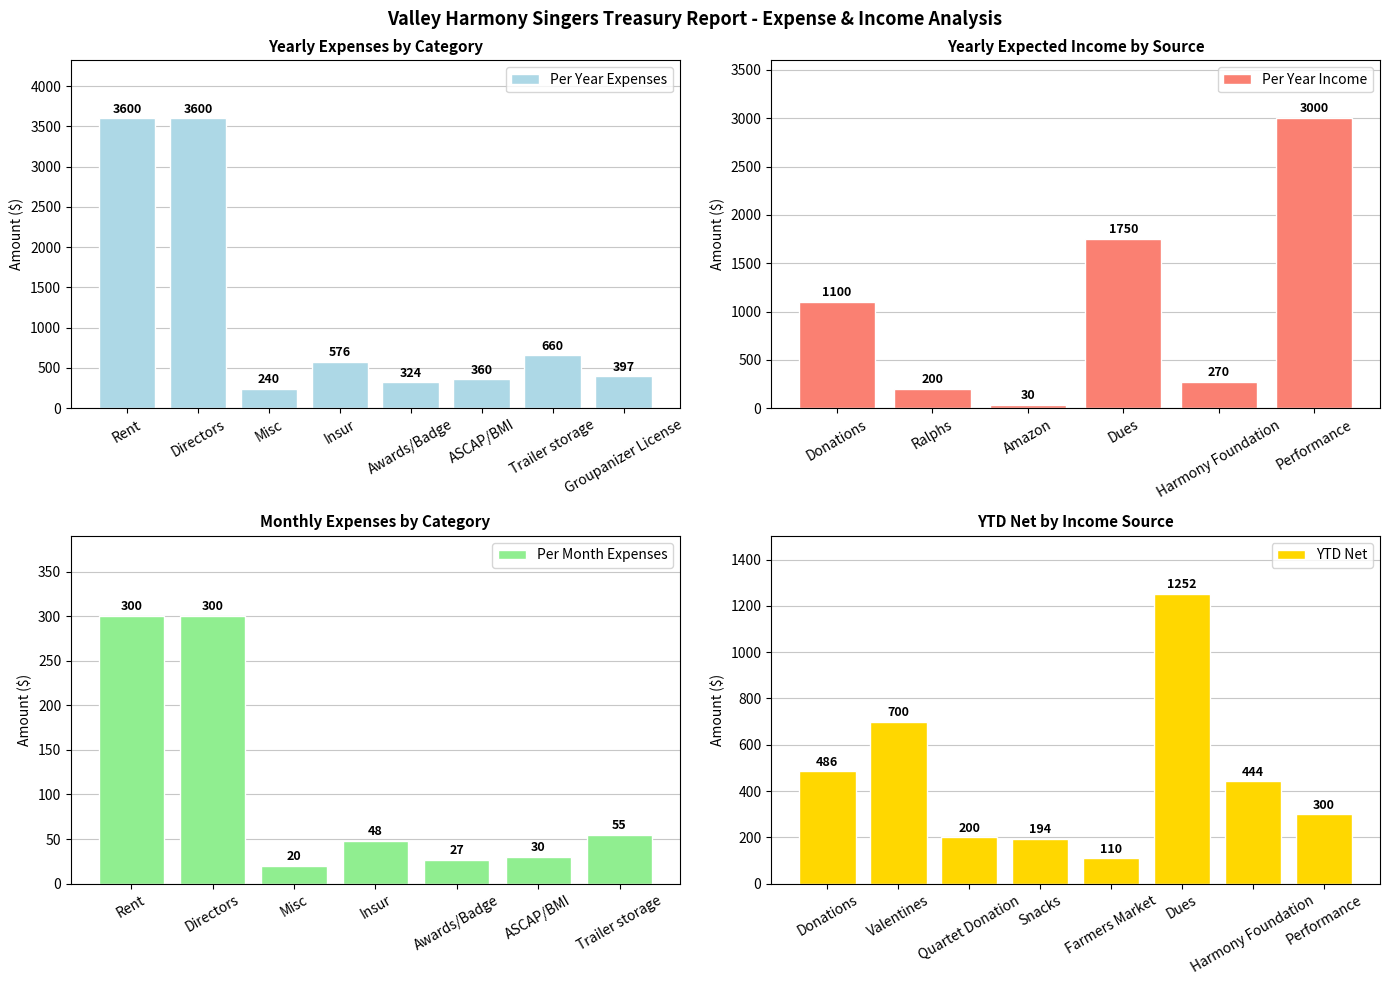

Rank the categories by value from highest to lowest.

Rent, Directors, Trailer storage, Insur, Groupanizer License, ASCAP/BMI, Awards/Badge, Misc